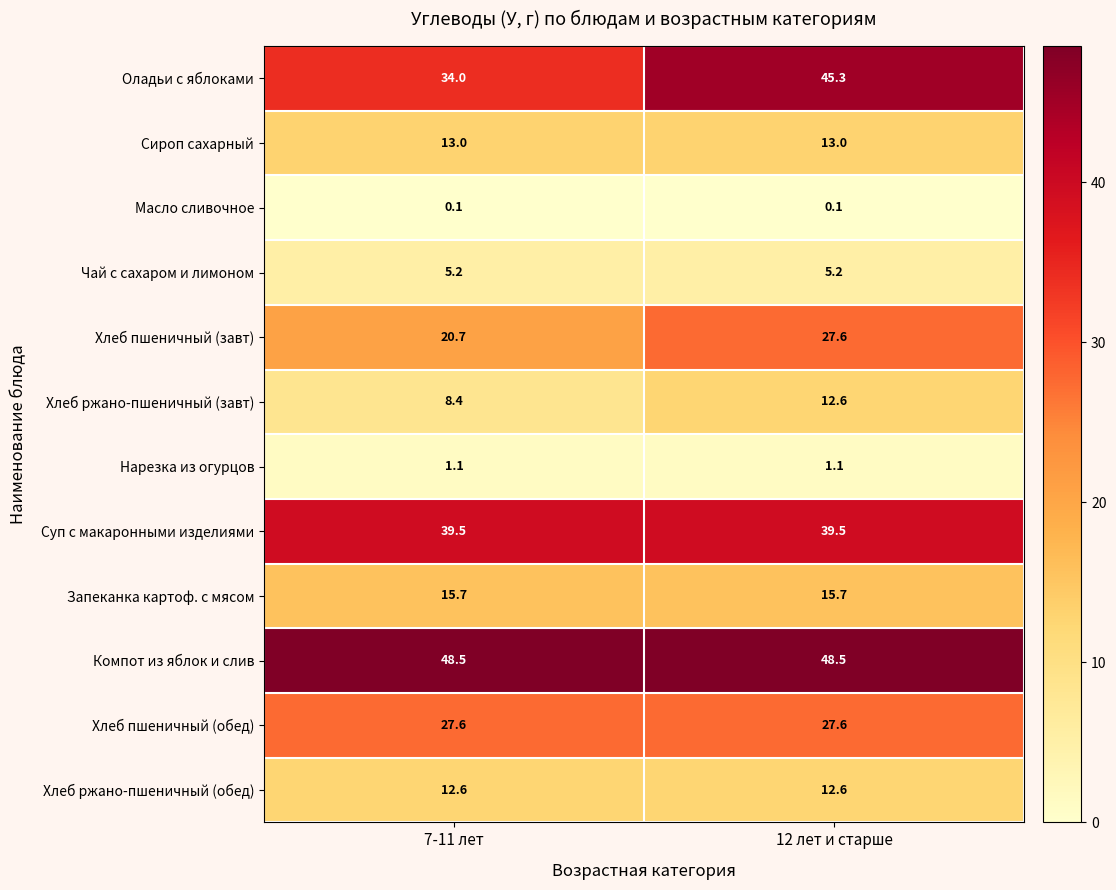

Which series has the largest total across all categories?

Компот из яблок и слив